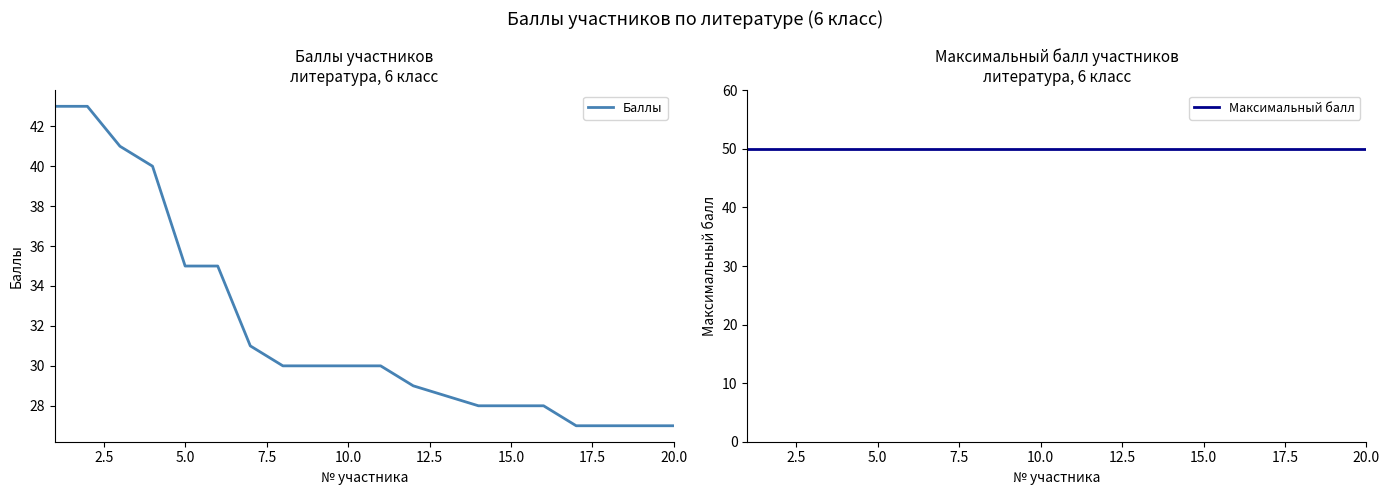

What is the maximum value for Баллы?

43.0